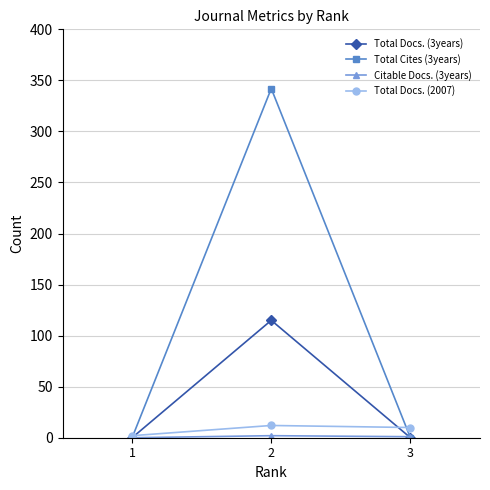

Does the chart have visible grid lines?

Yes